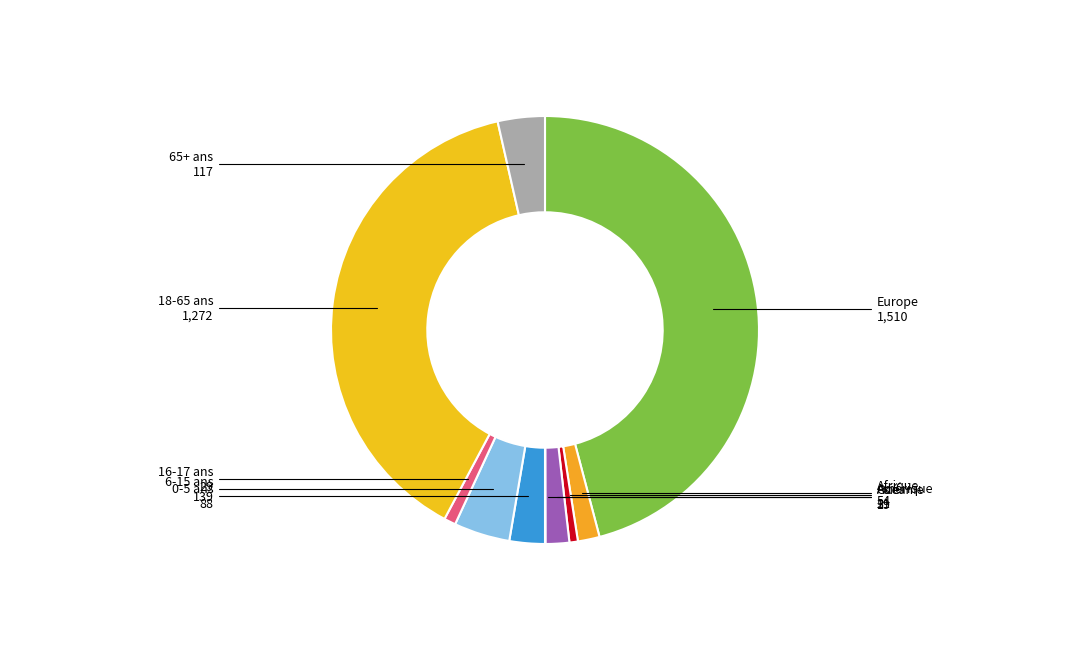

Which slice is the largest?

Europe